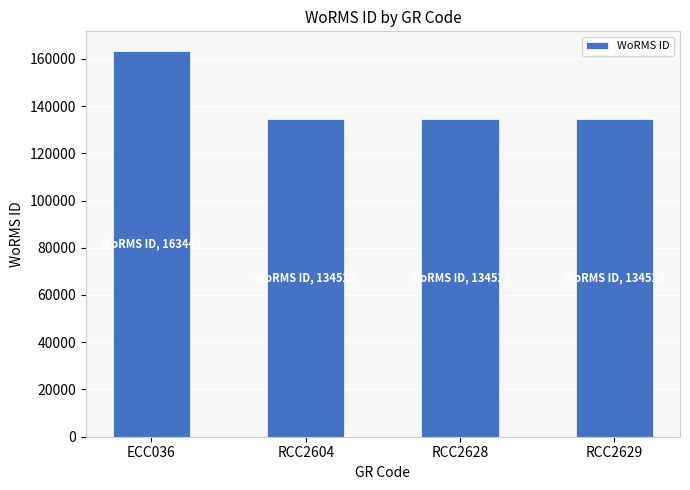

The value at RCC2628 is 134526. True or false?

True